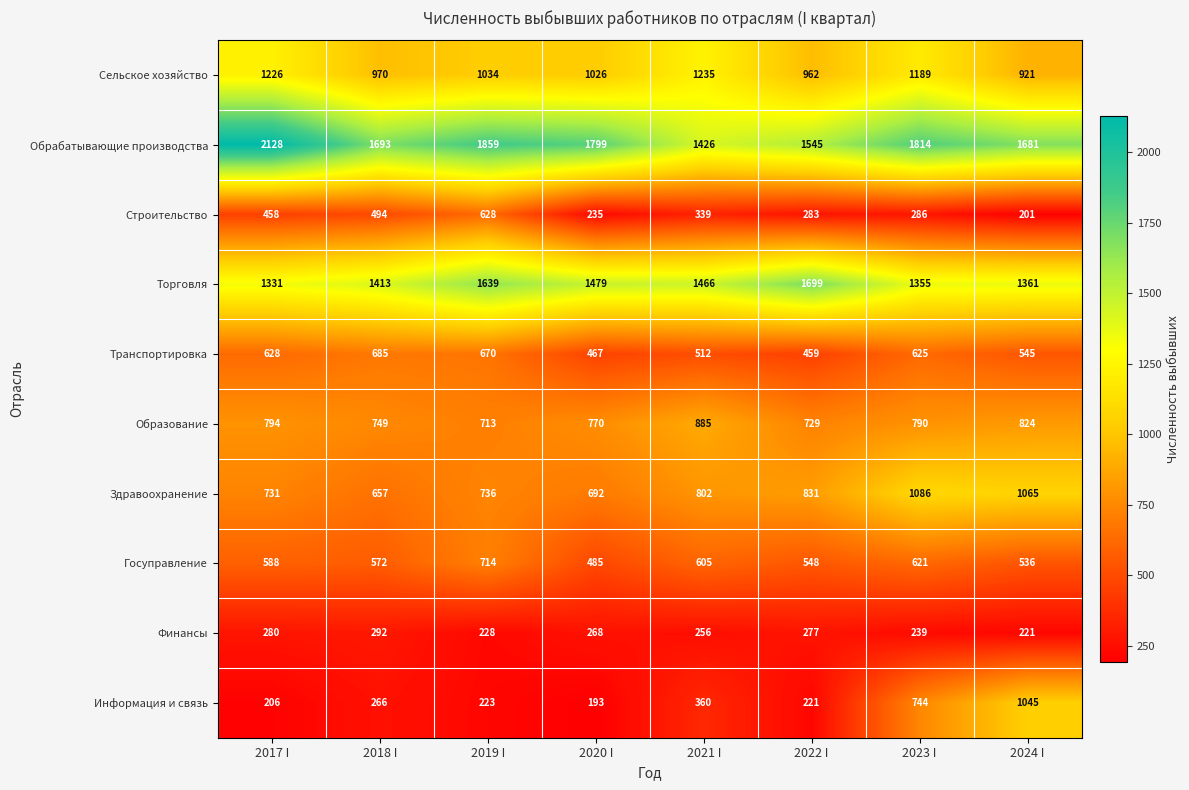

The Обрабатывающие производства series shows 1693 at 2018 I. True or false?

True